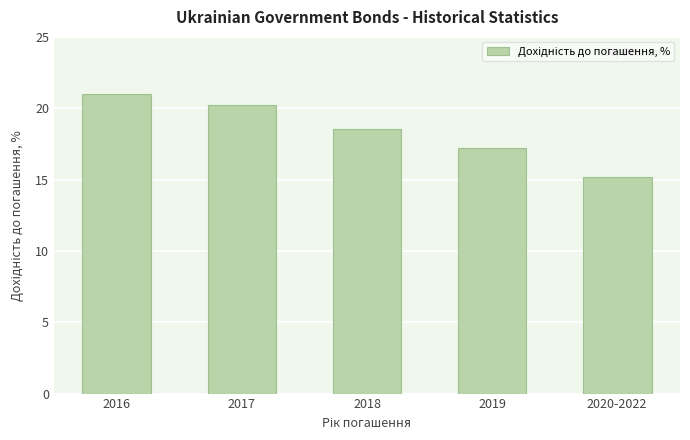

Reading left to right, transcribe all the data shown in this chart.

2016=21.0	2017=20.2	2018=18.5	2019=17.2	2020-2022=15.2